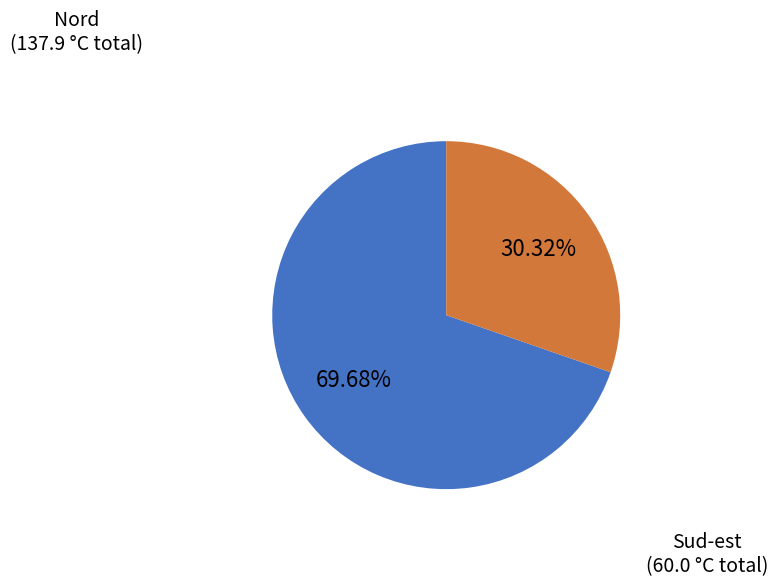

Does any single category account for the majority?

Yes